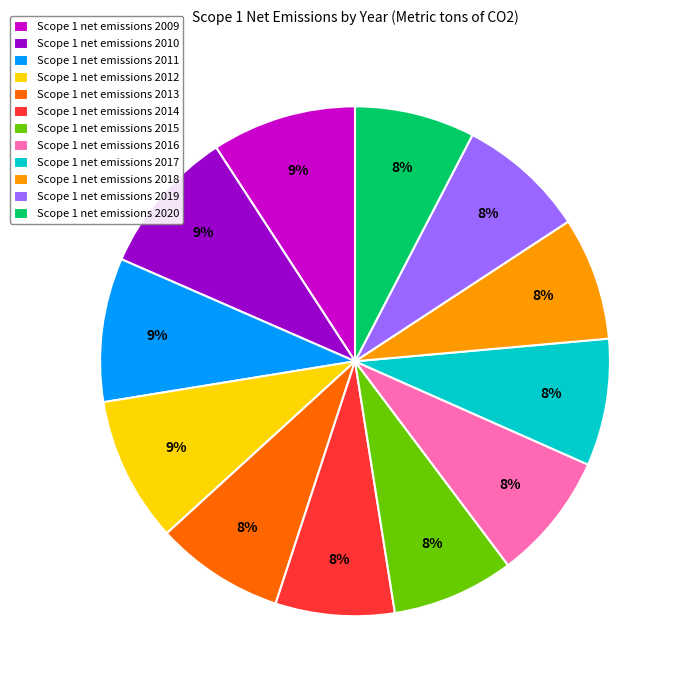

To the nearest percent, what is the combined percentage of Scope 1 net emissions 2013 and Scope 1 net emissions 2015?

16%